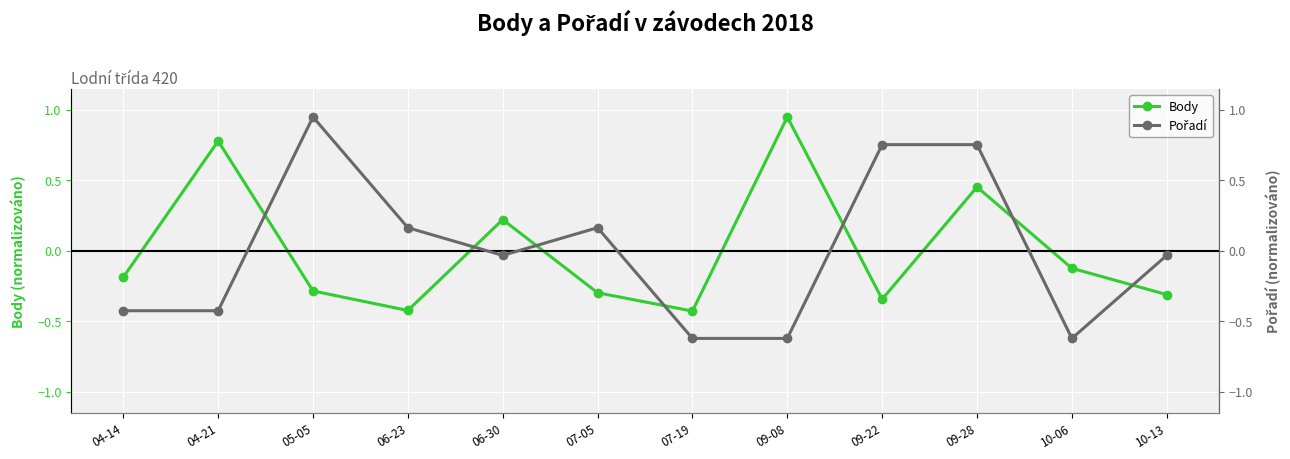

Which series ends up on top after the final intersection of Pořadí and Body?

Pořadí